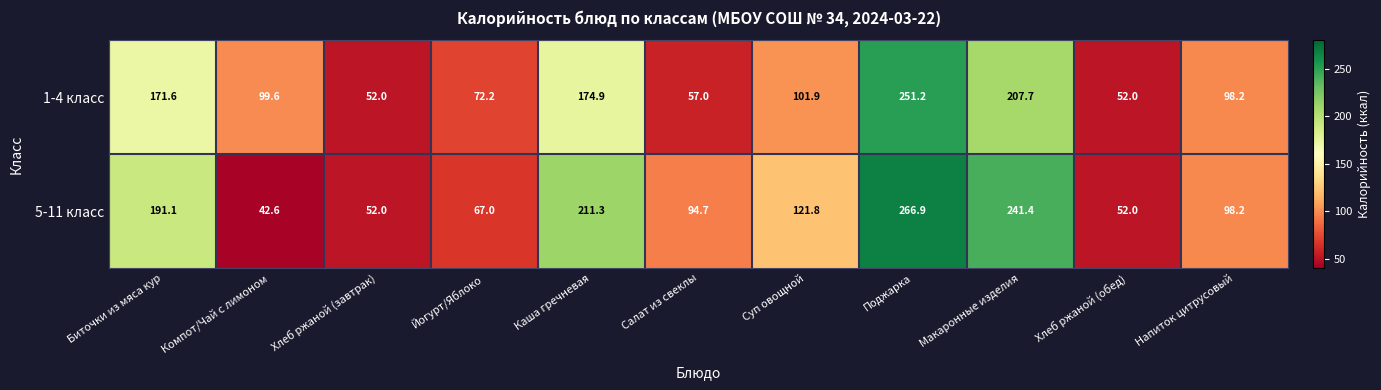

Where is 1-4 класс nearest to the value 151?

Биточки из мяса кур